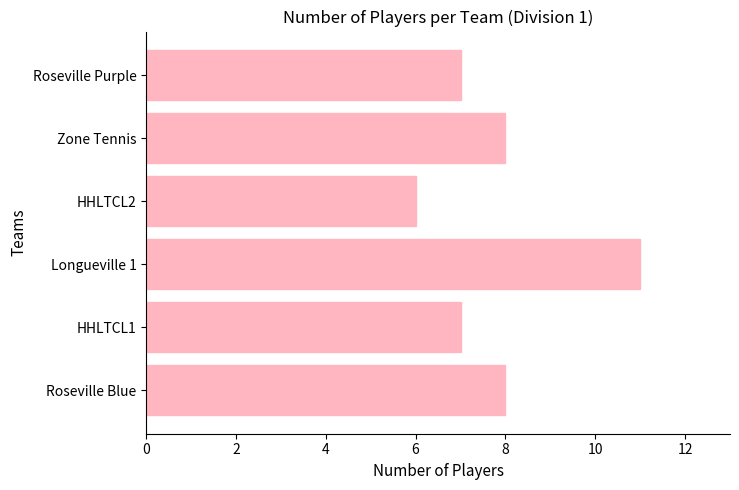

What is the difference between the second highest and second lowest values?

1